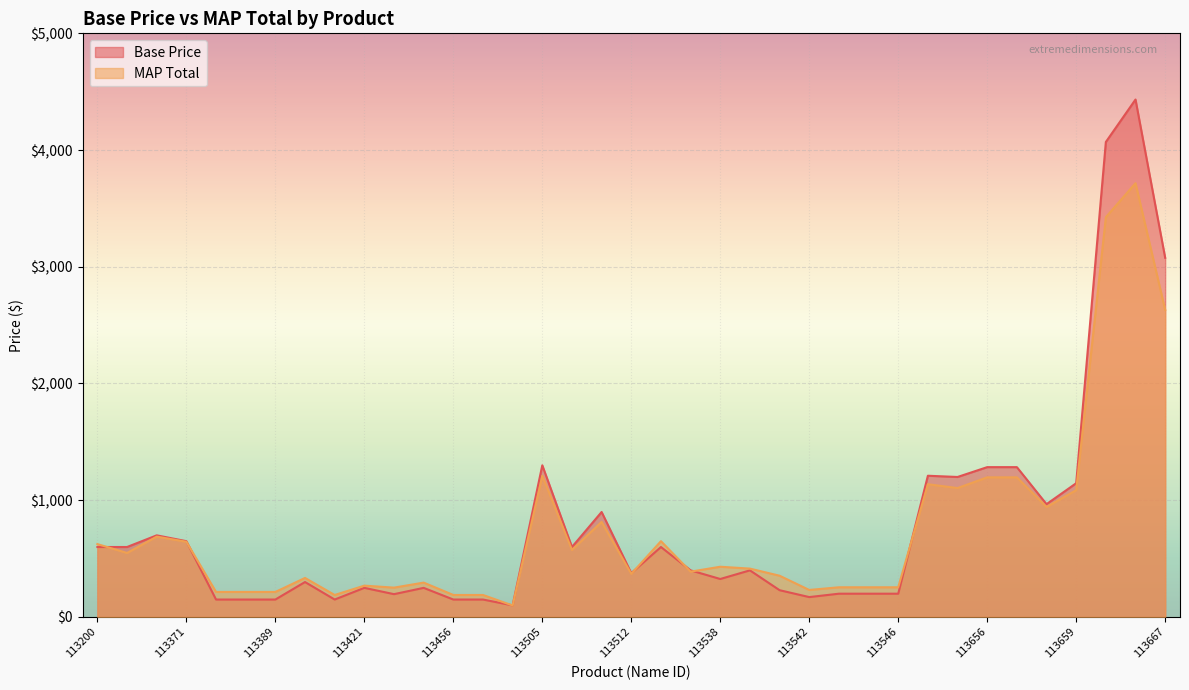

At which label is MAP Total closest to 1907?

113505